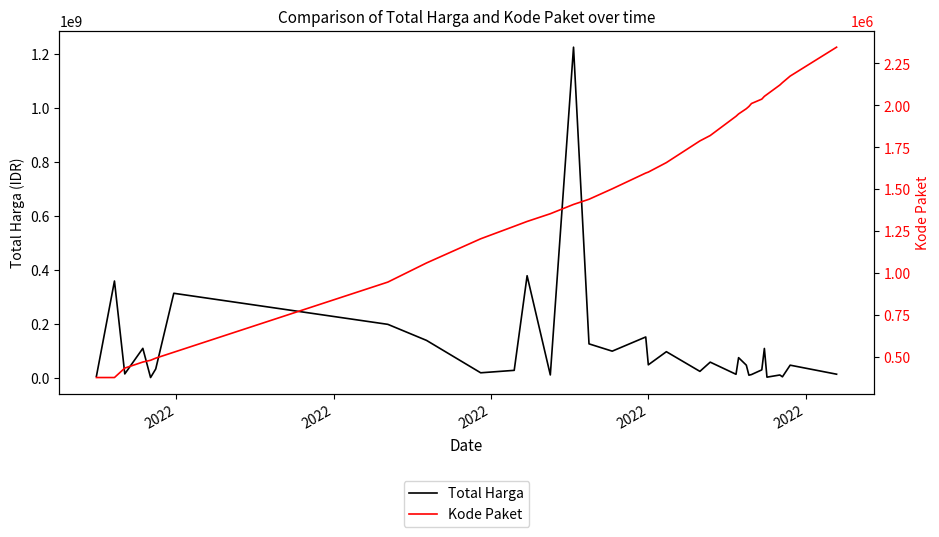

How many data points does each series have?

33